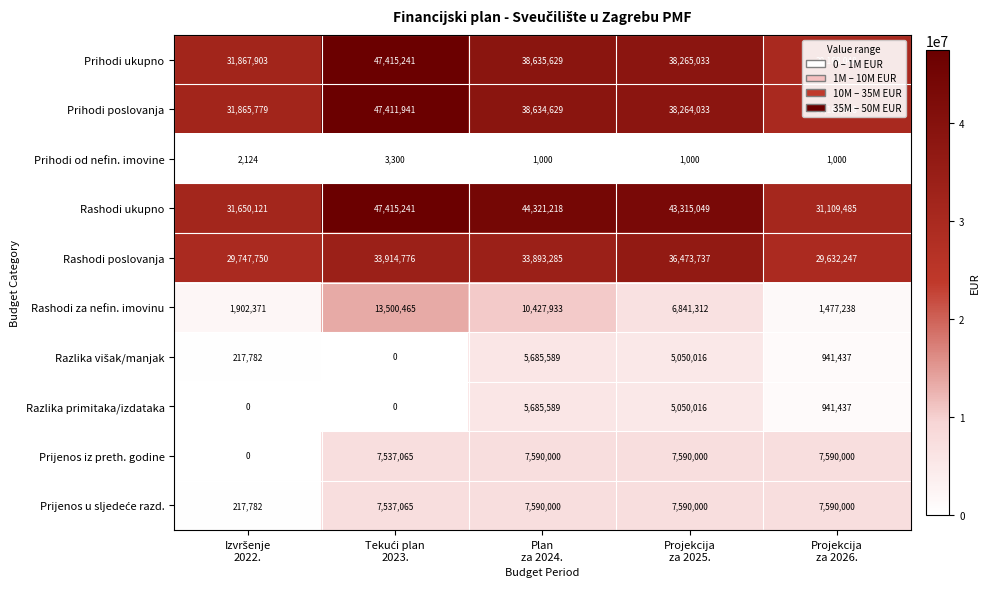

What is the spread (max minus min) of values at Plan
za 2024.?

44320218